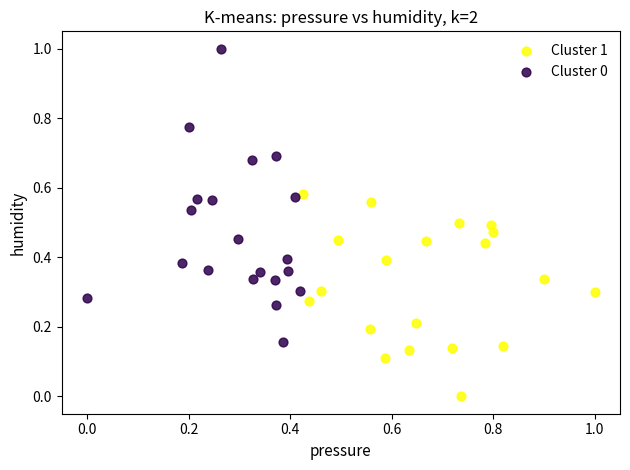

What are all the series names shown in the legend?

Cluster 1, Cluster 0